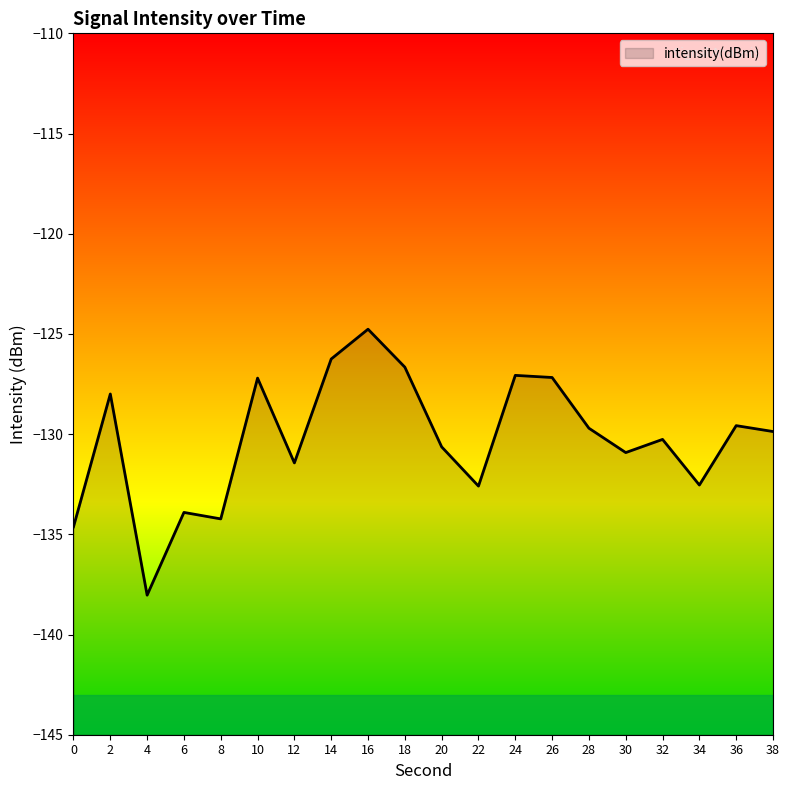

What is the maximum value shown in the chart?

-124.8